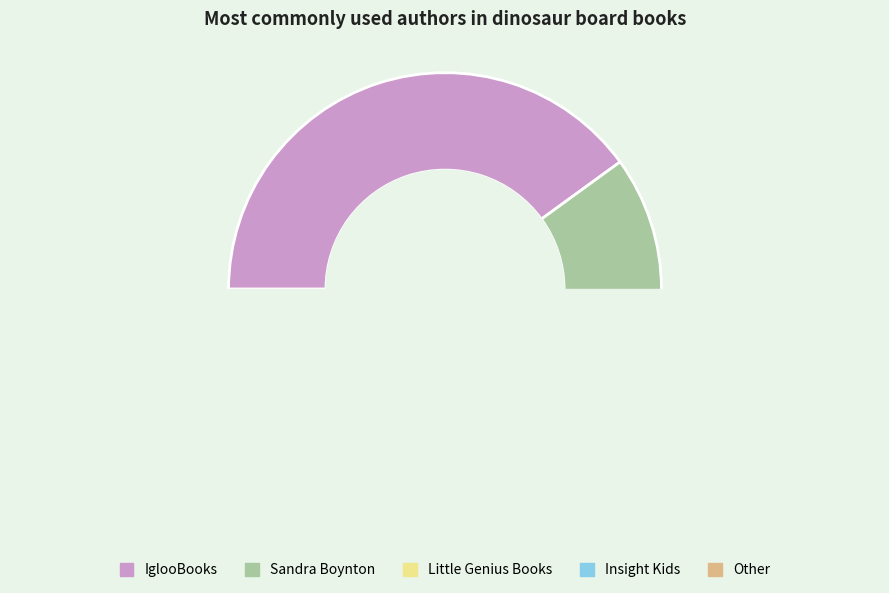

Which slice is the largest?

IglooBooks